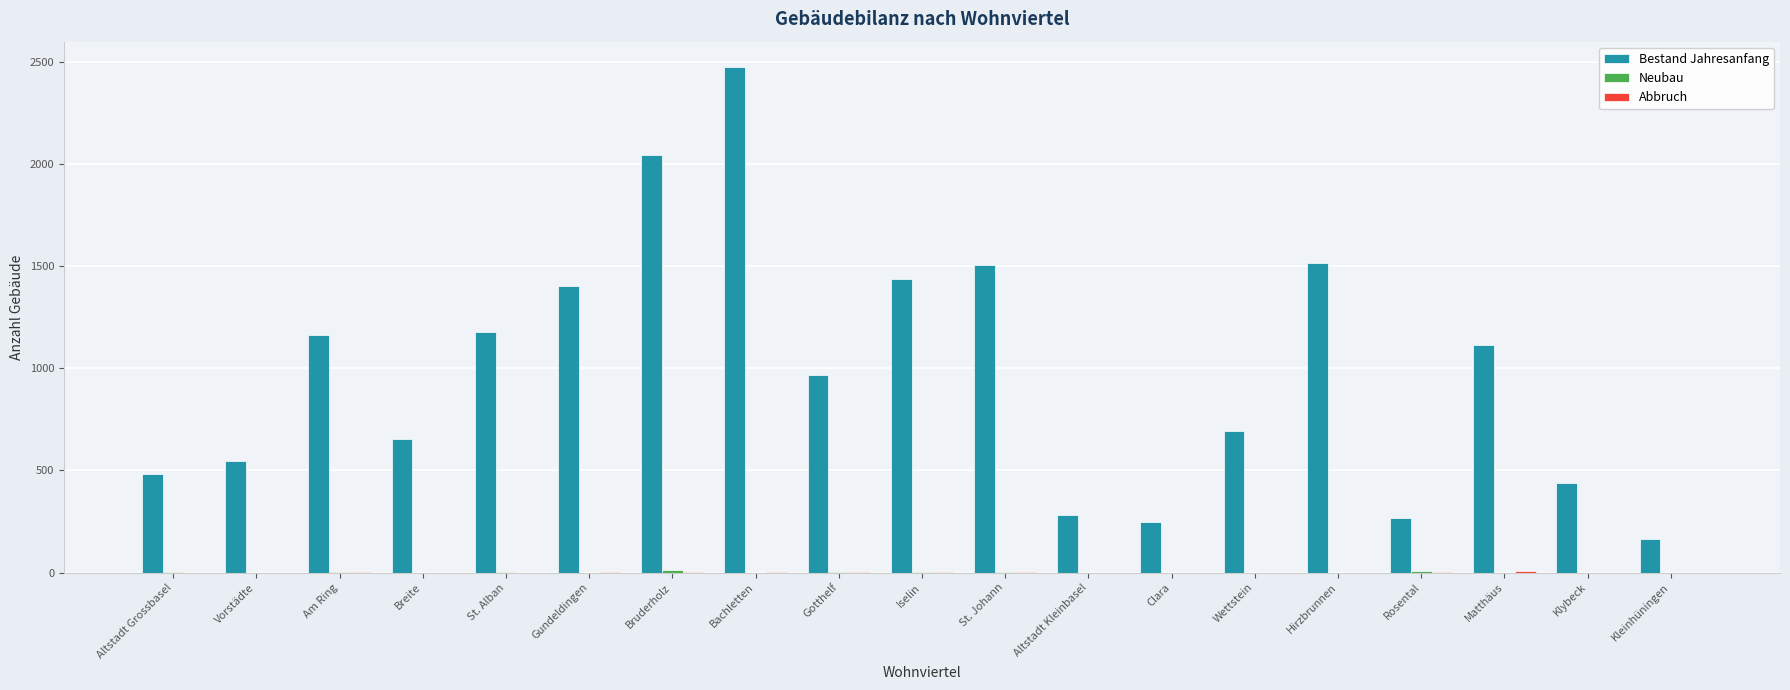

Which series changed the most between Vorstädte and Bruderholz?

Bestand Jahresanfang